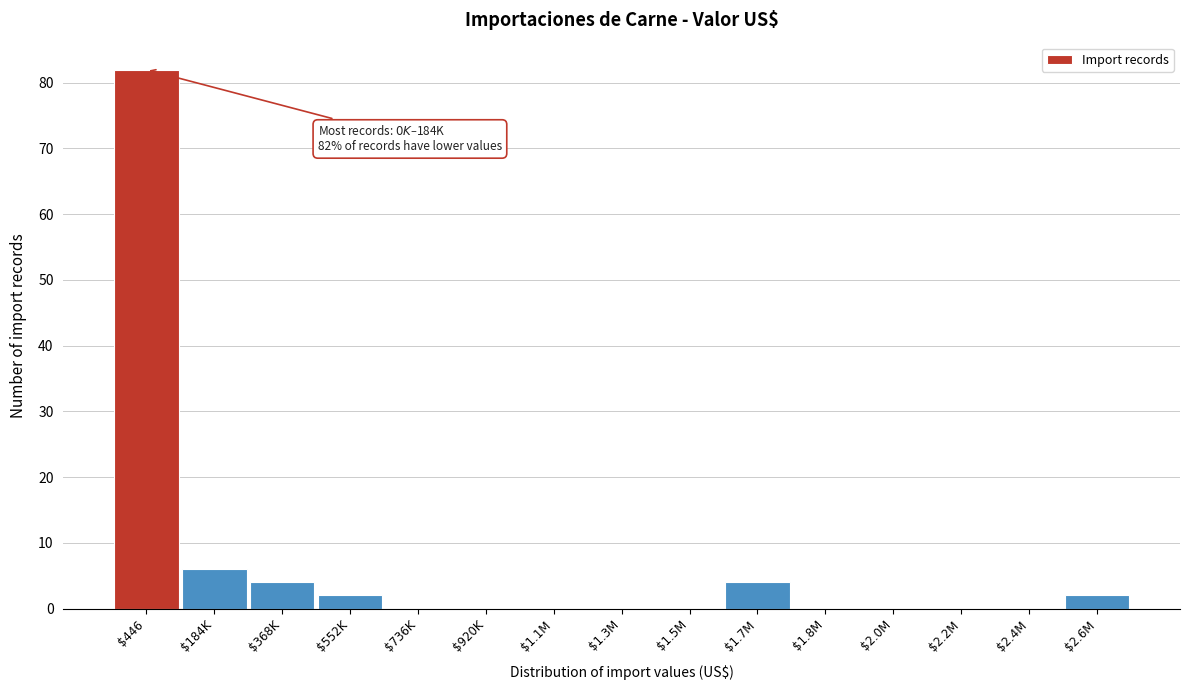

At which category does the chart reach its peak across all series?

$446